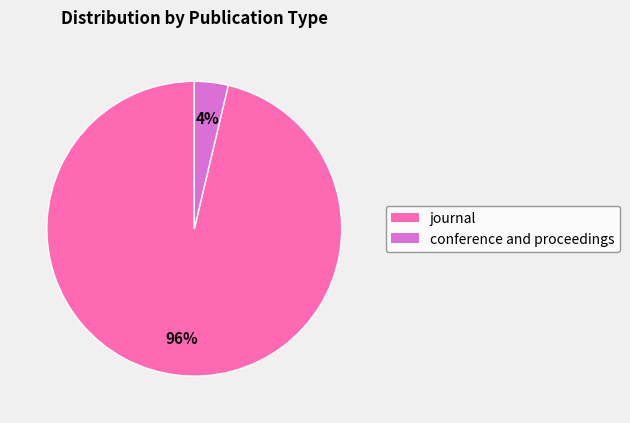

Rank the categories by value from highest to lowest.

journal, conference and proceedings